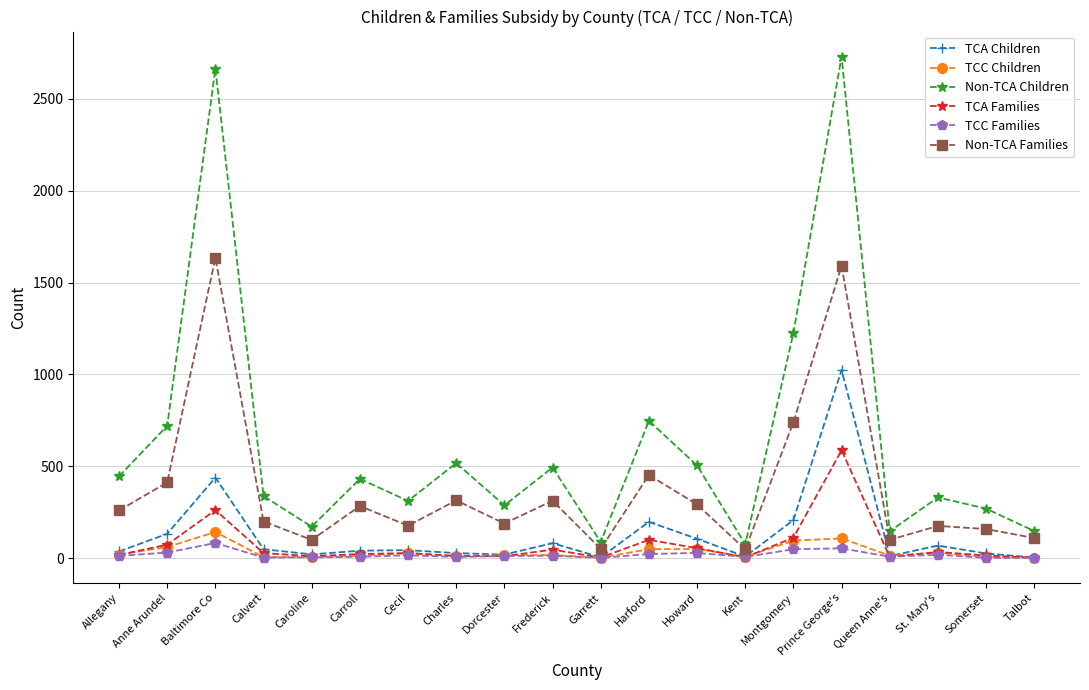

True or false: Non-TCA Children and Non-TCA Families intersect in this chart.

False